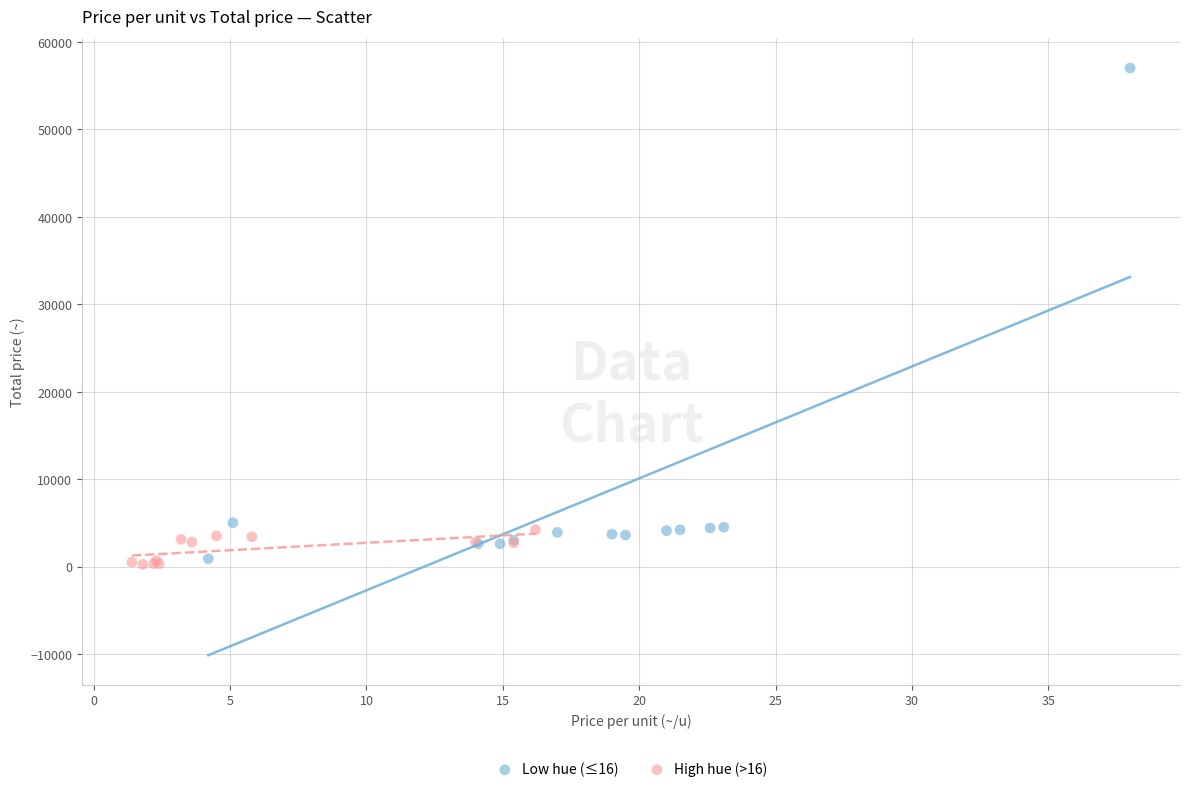

Which series contains the highest Y value?

Low hue (≤16)